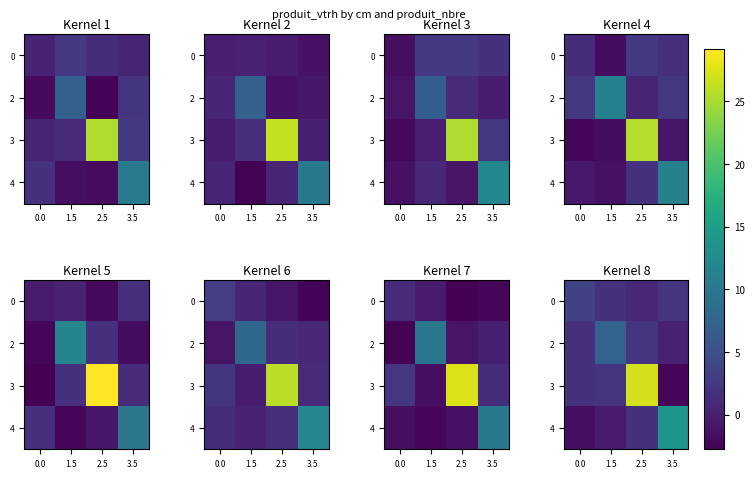

Where does the 2 series first go above 2?

1.5